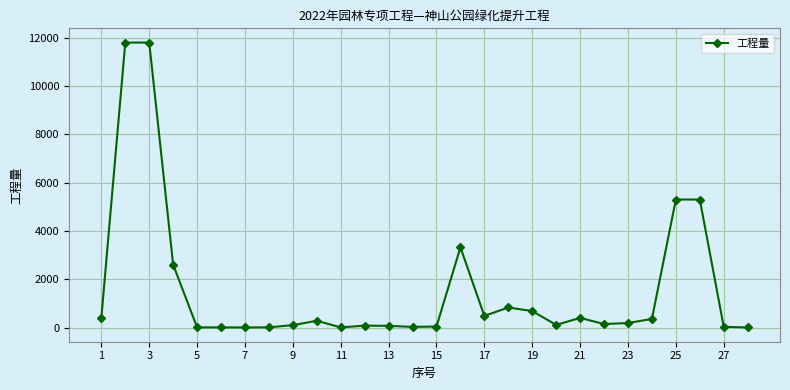

True or false: there are more than 2 points higher than both neighbors.

True